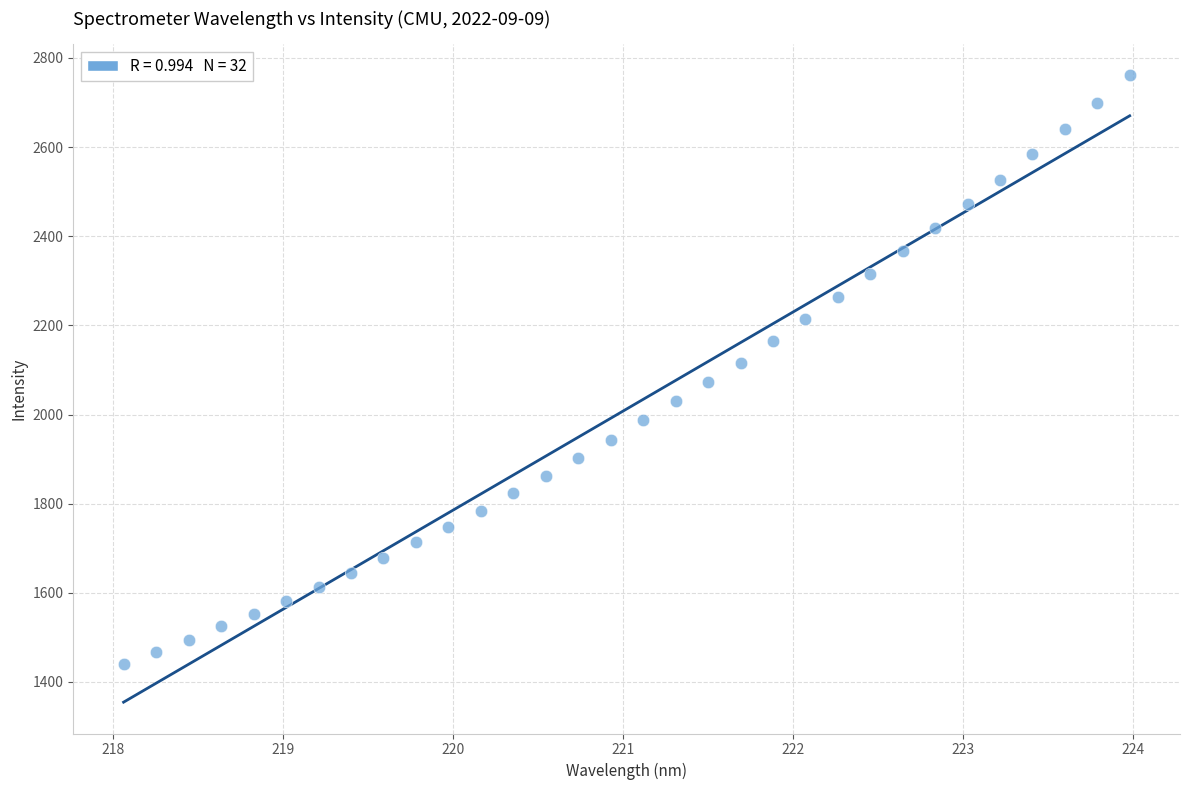

What is the range of X values (max minus min)?

5.9